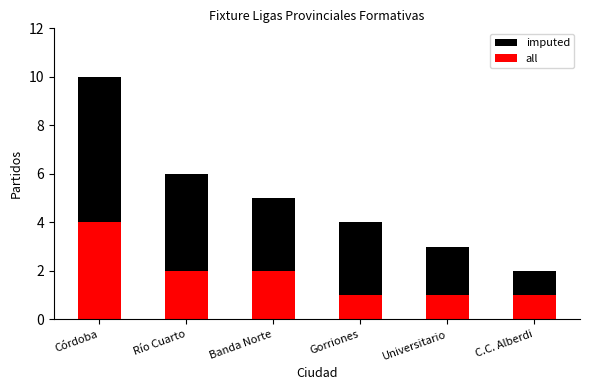

How many imputed values are between 3 and 6?

4